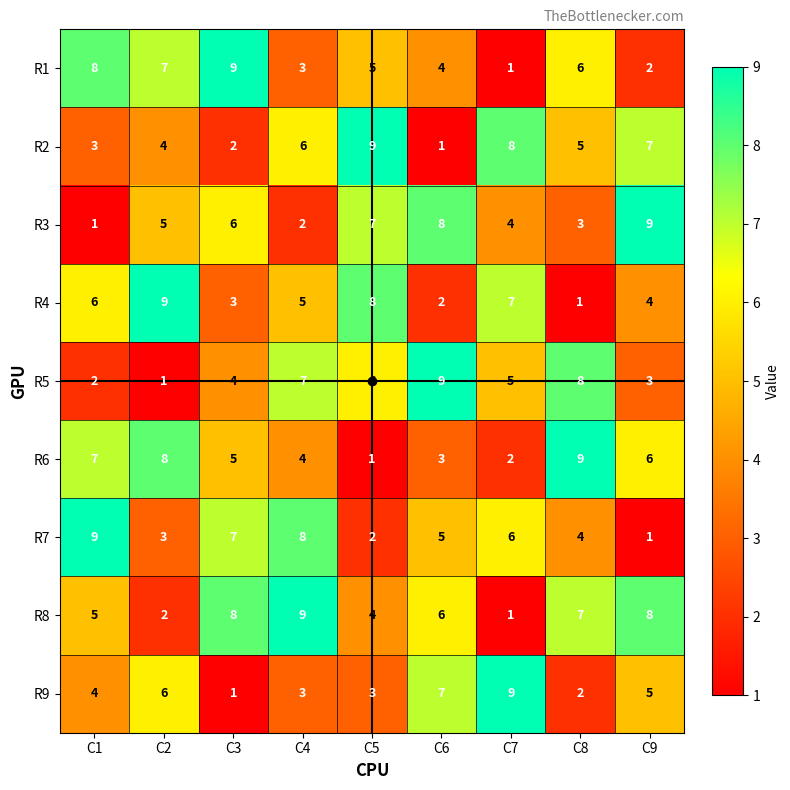

What is the minimum value shown in the chart?

1